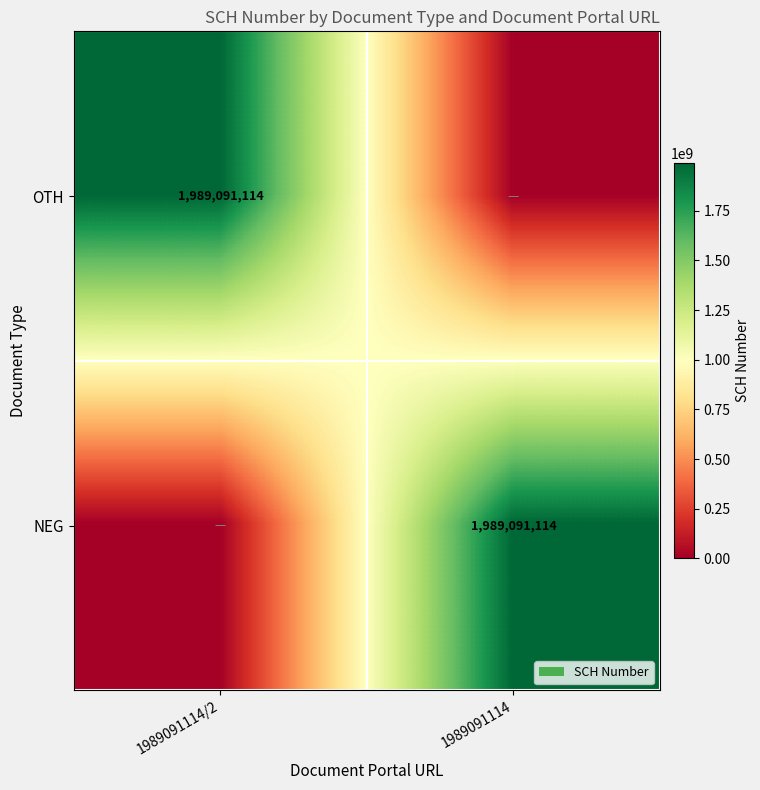

True or false: NEG has a value of 1989091114 at 1989091114.

True